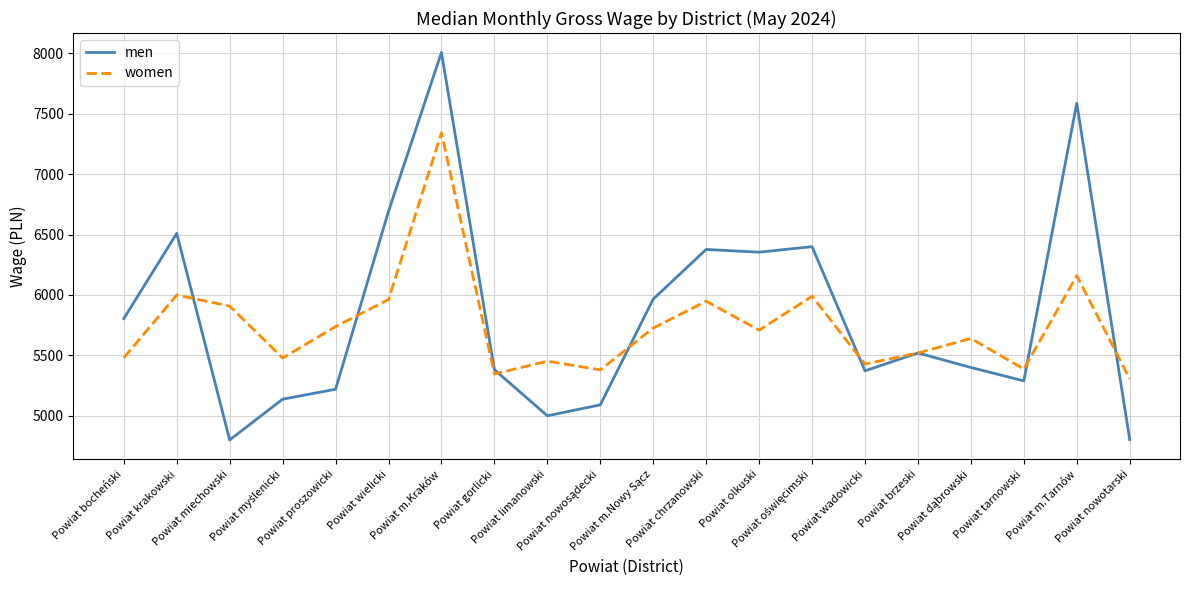

At which label does men first exceed 5520?

Powiat bocheński